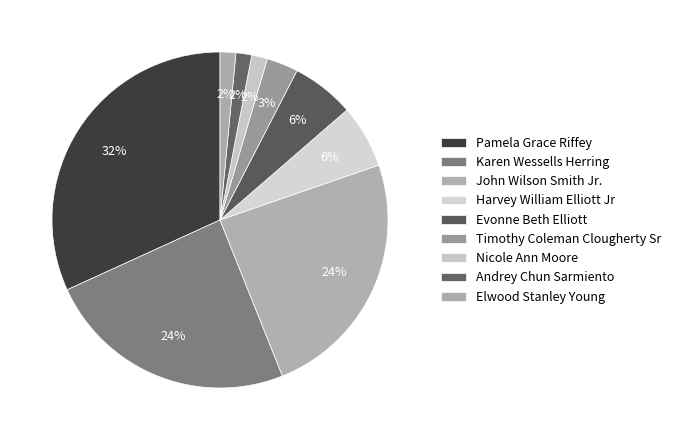

How many slices are in this pie chart?

9